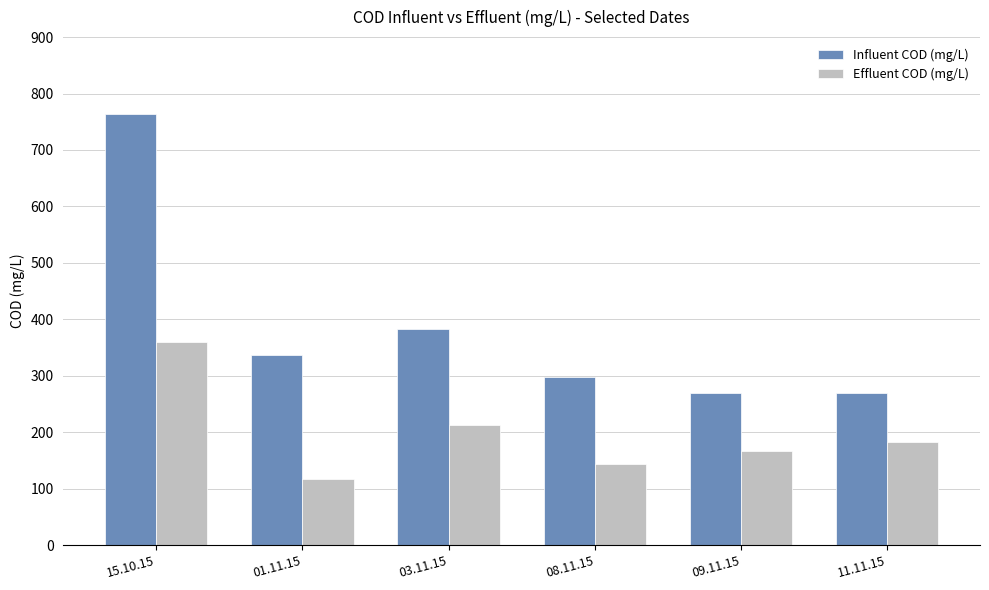

What position from the left is 08.11.15?

4